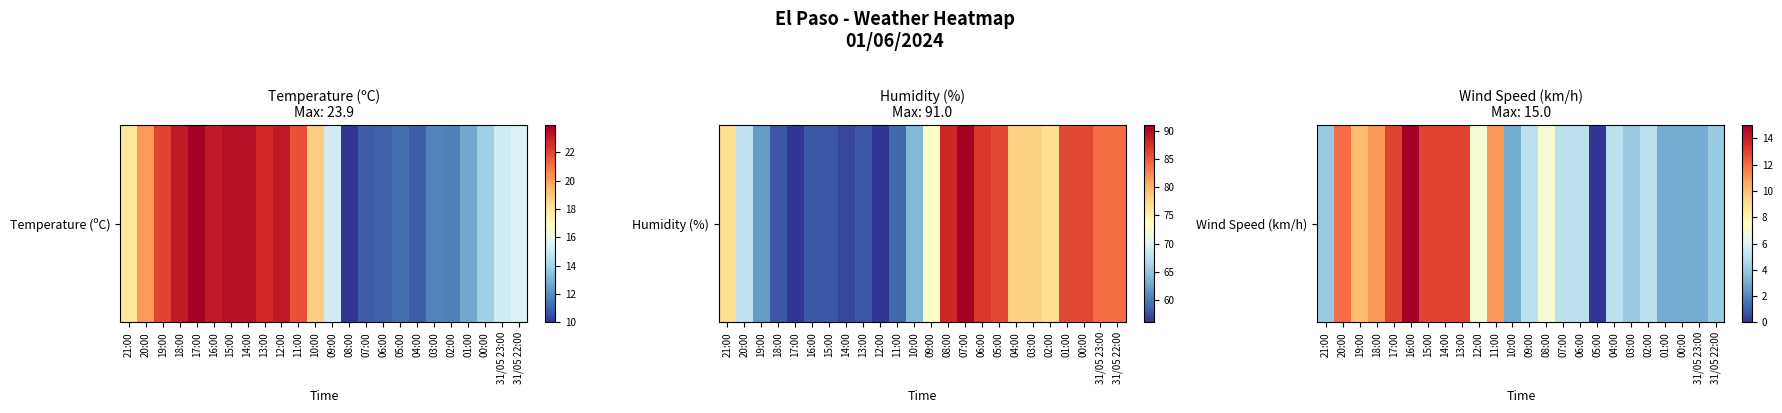

True or false: the data shows 16 at 19:00.

False